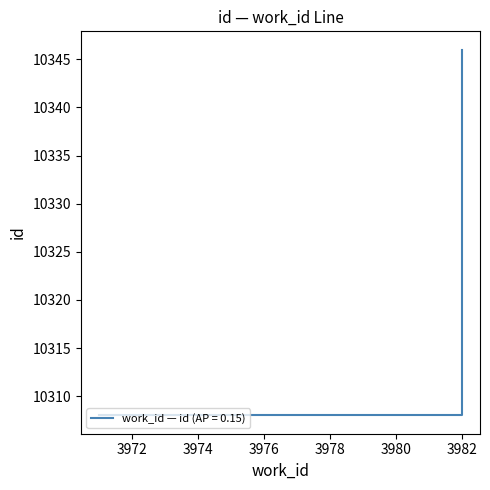

Is it true that the value at 3982 is 4062?

False